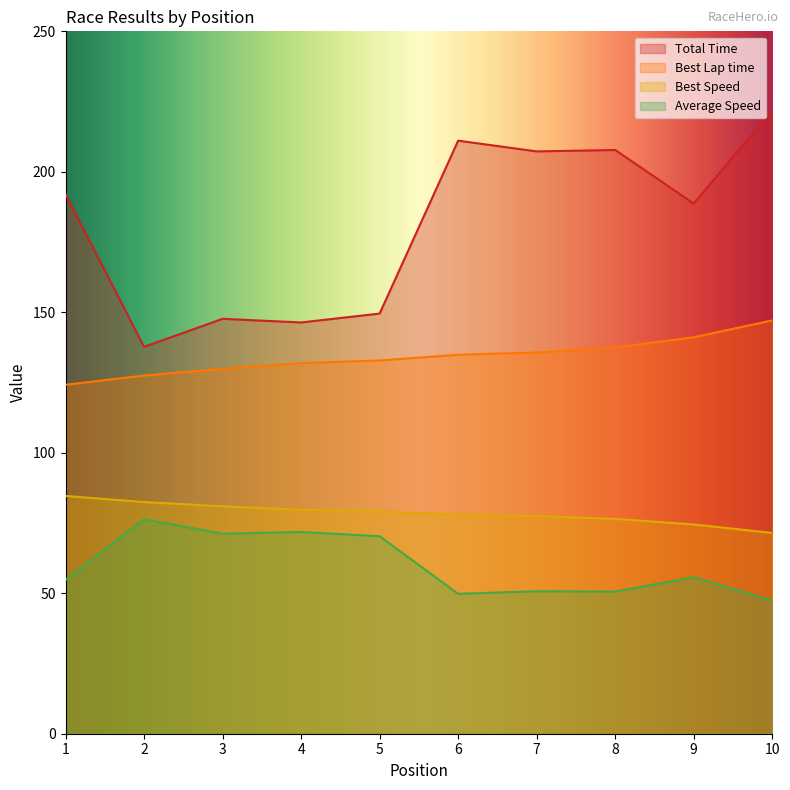

What is the smallest value displayed?

47.4